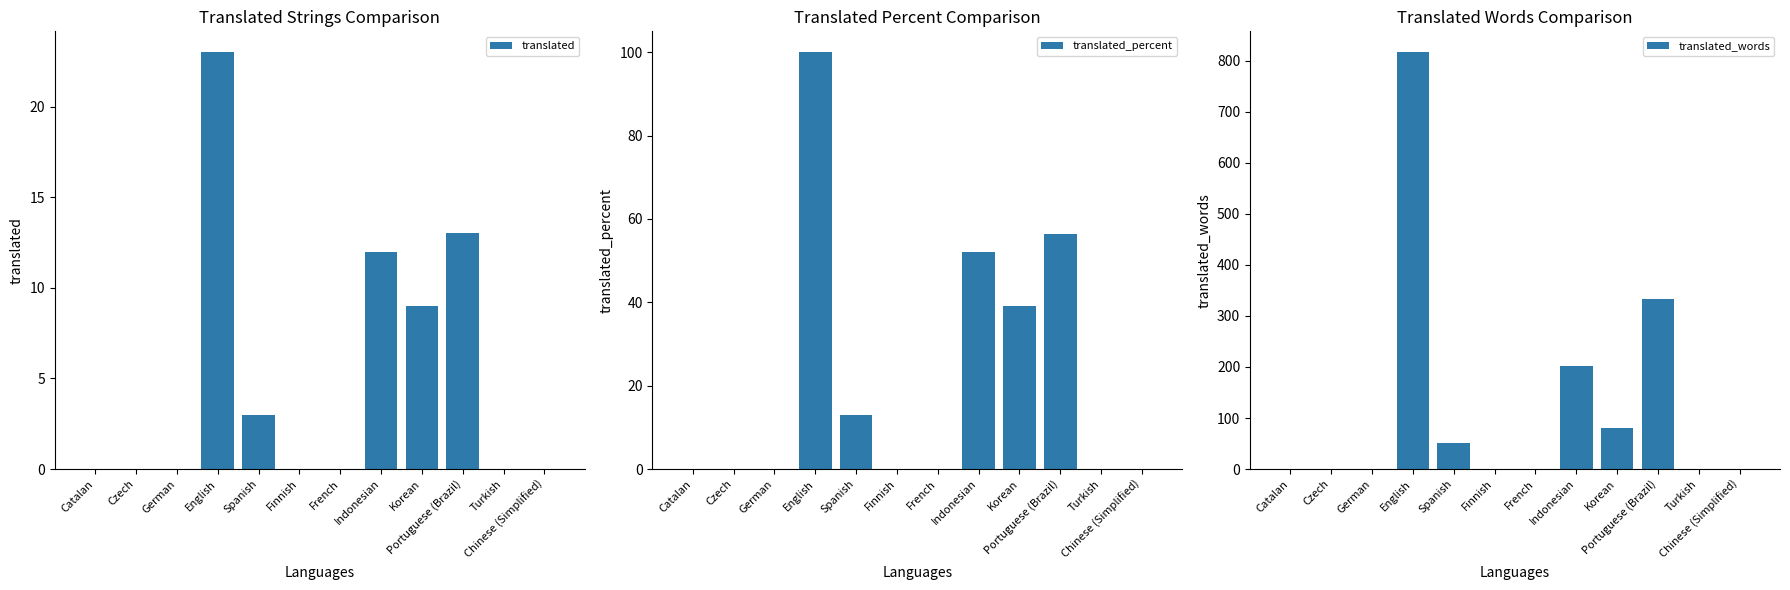

Reading left to right, extract all data points from this chart.

translated: Catalan=0.0	Czech=0.0	German=0.0	English=23.0	Spanish=3.0	Finnish=0.0	French=0.0	Indonesian=12.0	Korean=9.0	Portuguese (Brazil)=13.0	Turkish=0.0	Chinese (Simplified)=0.0
translated_percent: Catalan=0.0	Czech=0.0	German=0.0	English=100.0	Spanish=13.0	Finnish=0.0	French=0.0	Indonesian=52.1	Korean=39.1	Portuguese (Brazil)=56.5	Turkish=0.0	Chinese (Simplified)=0.0
translated_words: Catalan=0.0	Czech=0.0	German=0.0	English=817.0	Spanish=52.0	Finnish=0.0	French=0.0	Indonesian=202.0	Korean=80.0	Portuguese (Brazil)=333.0	Turkish=0.0	Chinese (Simplified)=0.0